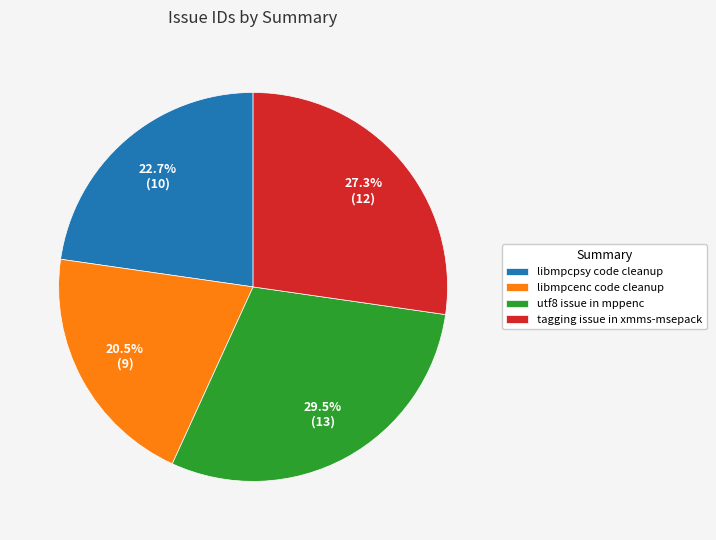

What is the ratio of the value at libmpcpsy code cleanup to the value at utf8 issue in mppenc?

0.8